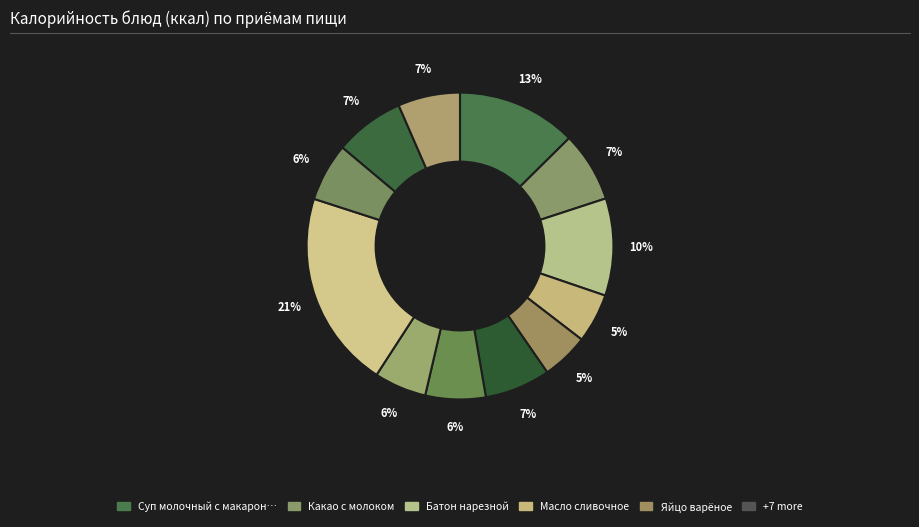

How many slices are in this pie chart?

12